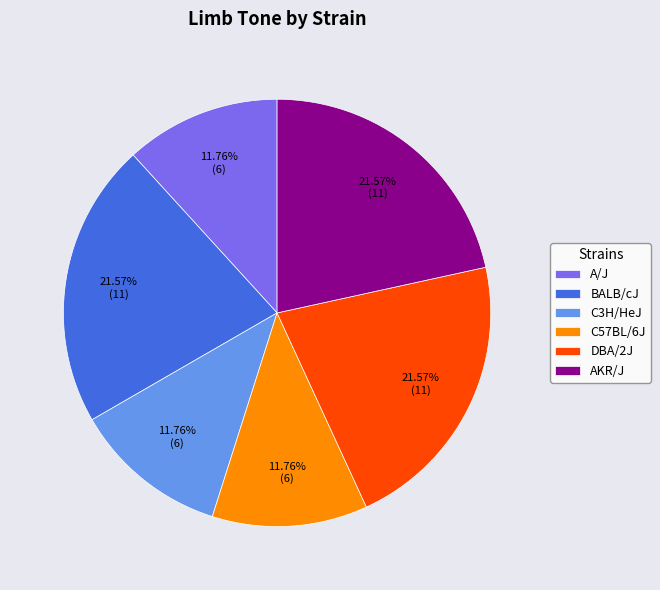

To the nearest percent, what is the average slice percentage?

17%